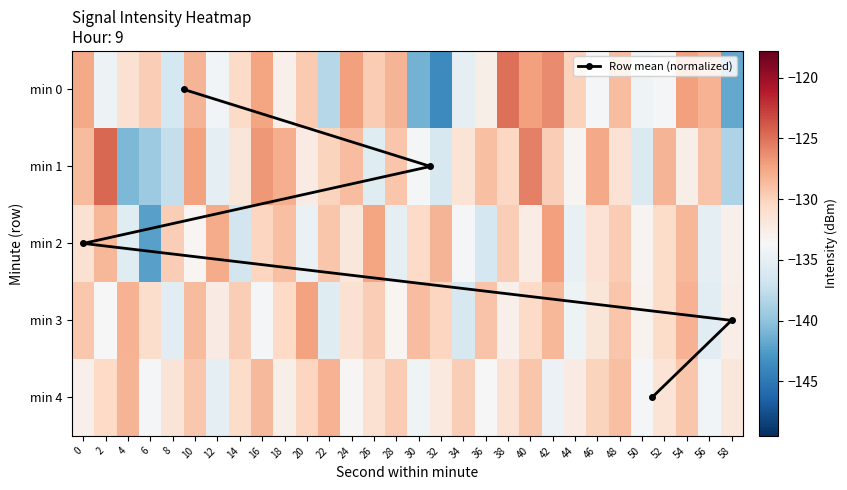

Reading left to right, transcribe all the data shown in this chart.

0: -127.6	-134.5	-131.2	-129.8	-136.4	-128.3	-134.1	-130.6	-127.4	-132.8	-129.5	-138.2	-127.1	-129.6	-128.3	-141.2	-143.8	-135.2	-132.7	-124.9	-127.2	-126.1	-130.0	-134.0	-128.7	-134.3	-134.0	-127.2	-128.2	-141.7
1: -128.6	-124.5	-140.8	-139.4	-137.4	-127.3	-135.1	-131.7	-126.8	-127.9	-132.4	-130.1	-128.7	-135.6	-129.3	-133.8	-136.2	-131.5	-128.9	-130.4	-125.7	-129.8	-133.2	-127.6	-131.4	-135.9	-128.3	-132.7	-129.1	-138.6
2: -131.2	-128.4	-135.6	-142.3	-129.7	-133.4	-127.8	-136.5	-130.2	-128.9	-134.7	-129.3	-131.8	-127.4	-135.2	-130.6	-128.3	-133.9	-136.4	-129.8	-132.5	-127.1	-134.8	-131.3	-129.6	-133.2	-130.7	-128.4	-135.1	-132.9
3: -129.4	-133.7	-128.2	-130.9	-135.3	-128.6	-132.4	-129.7	-133.8	-130.5	-127.3	-135.6	-131.2	-129.8	-133.4	-128.7	-130.3	-136.2	-129.1	-132.8	-130.6	-128.4	-134.5	-131.7	-129.3	-133.1	-130.8	-128.2	-135.4	-132.6
4: -132.8	-130.5	-128.3	-133.9	-131.6	-129.4	-135.2	-130.8	-128.5	-132.7	-130.3	-128.1	-133.5	-131.2	-129.6	-134.3	-132.1	-129.8	-133.7	-131.4	-129.2	-134.6	-132.3	-130.1	-128.9	-133.8	-131.5	-129.3	-134.1	-131.9